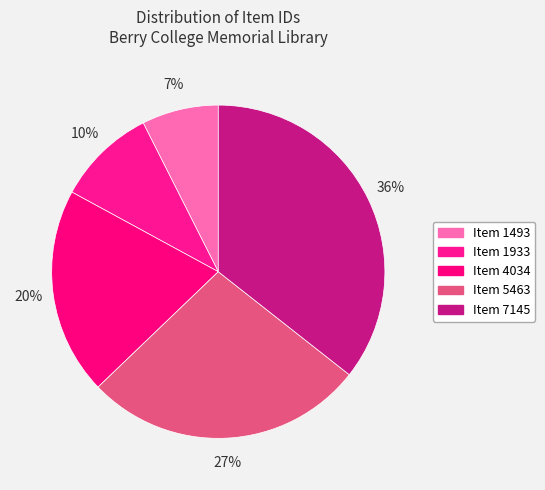

Rank the categories by value from lowest to highest.

Item 1493, Item 1933, Item 4034, Item 5463, Item 7145